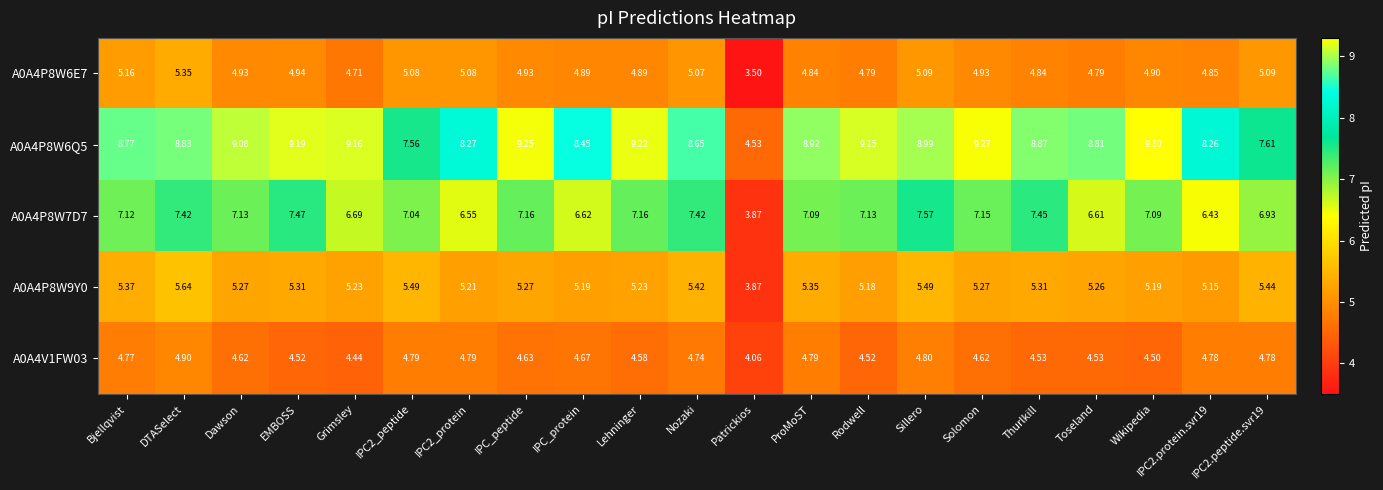

Which label corresponds to the smallest value in the chart?

Patrickios